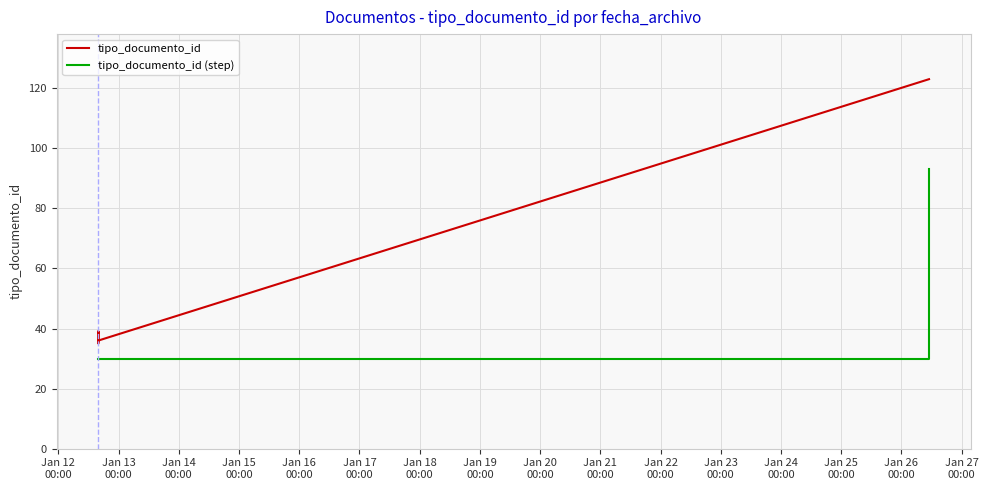

Is the value of tipo_documento_id at Jan 21
00:00 greater than the value of tipo_documento_id (step) at Jan 21
00:00?

Yes